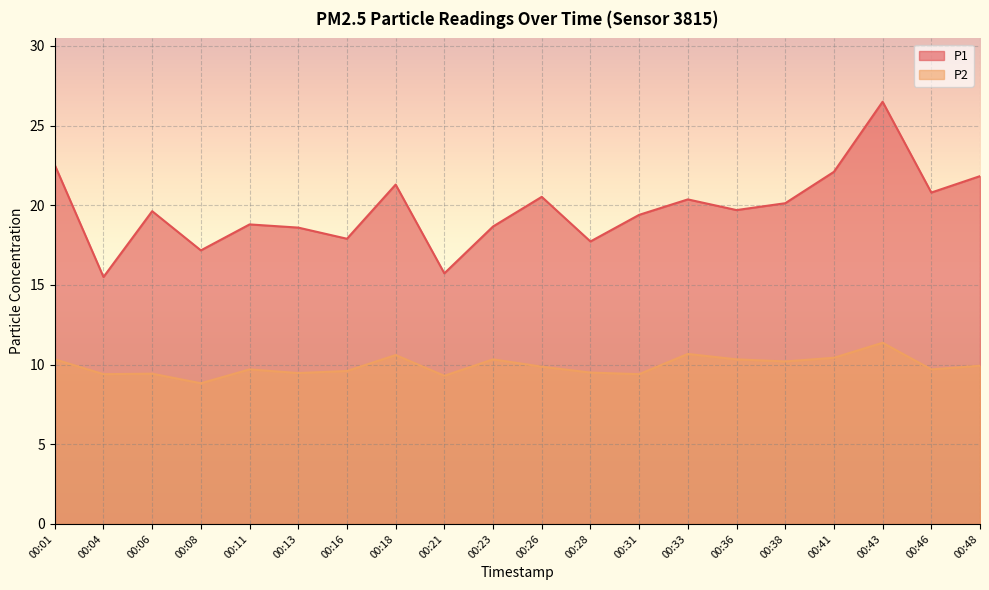

What is the value of the P1 point at the 13th from the left?

19.4